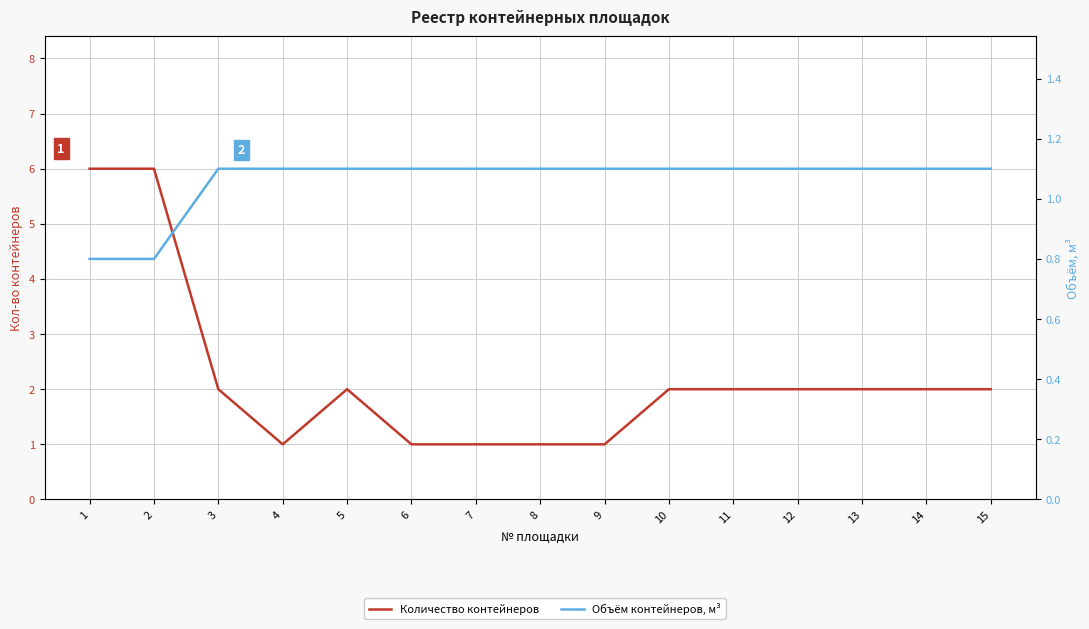

Where does the Количество контейнеров series first go above 2?

1